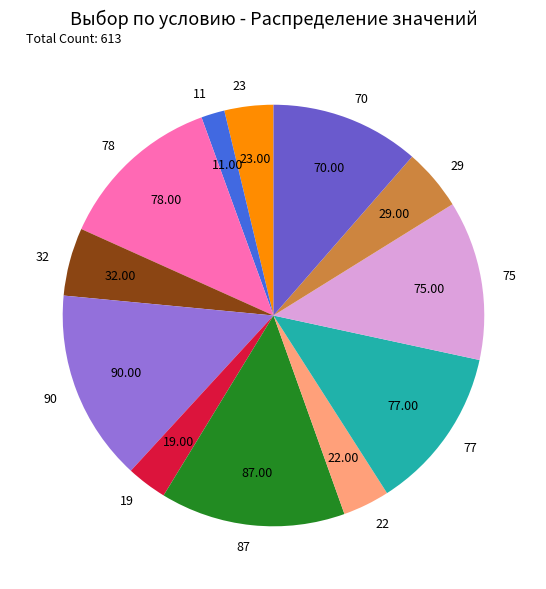

Count the number of slices in the pie.

12